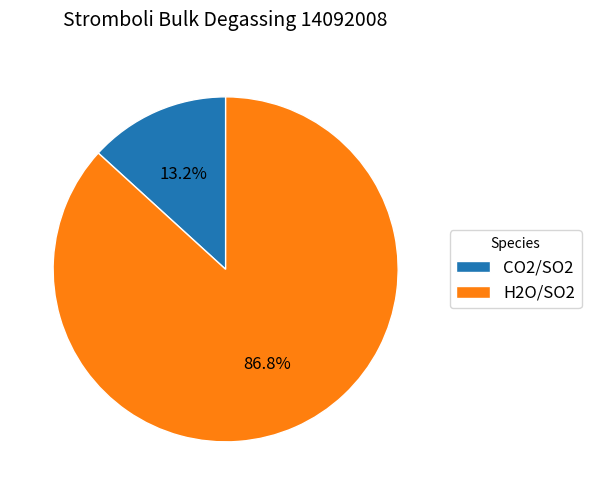

Which category accounts for the majority?

H2O/SO2